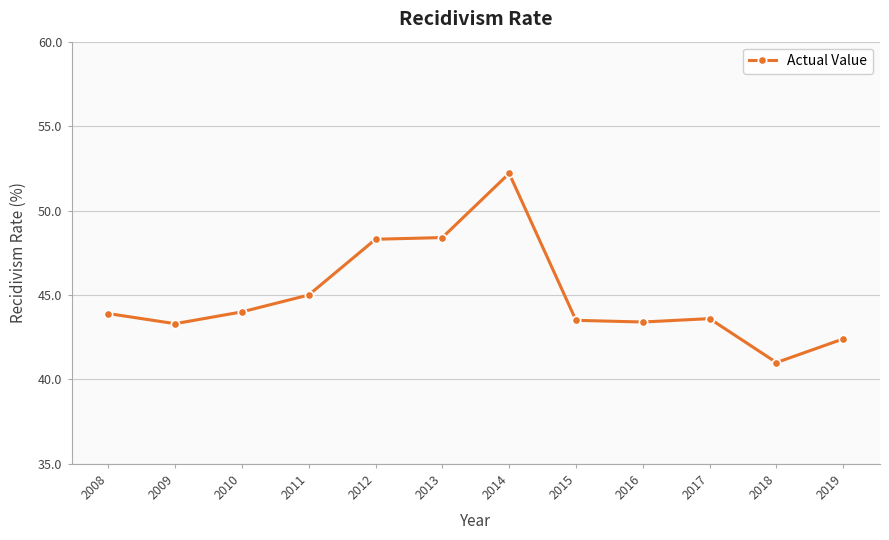

The chart shows a value of 44.0 at 2010. True or false?

True